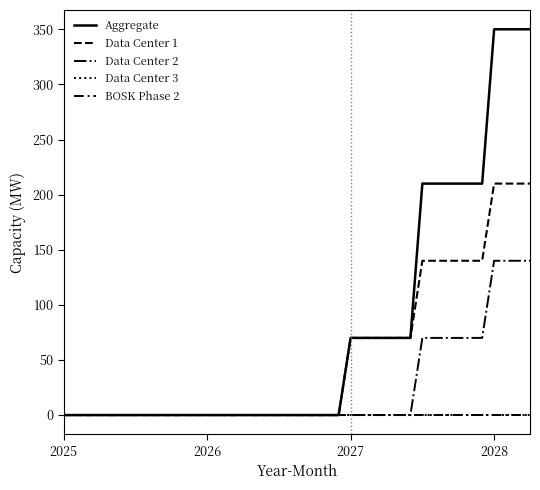

Does the chart have visible grid lines?

No